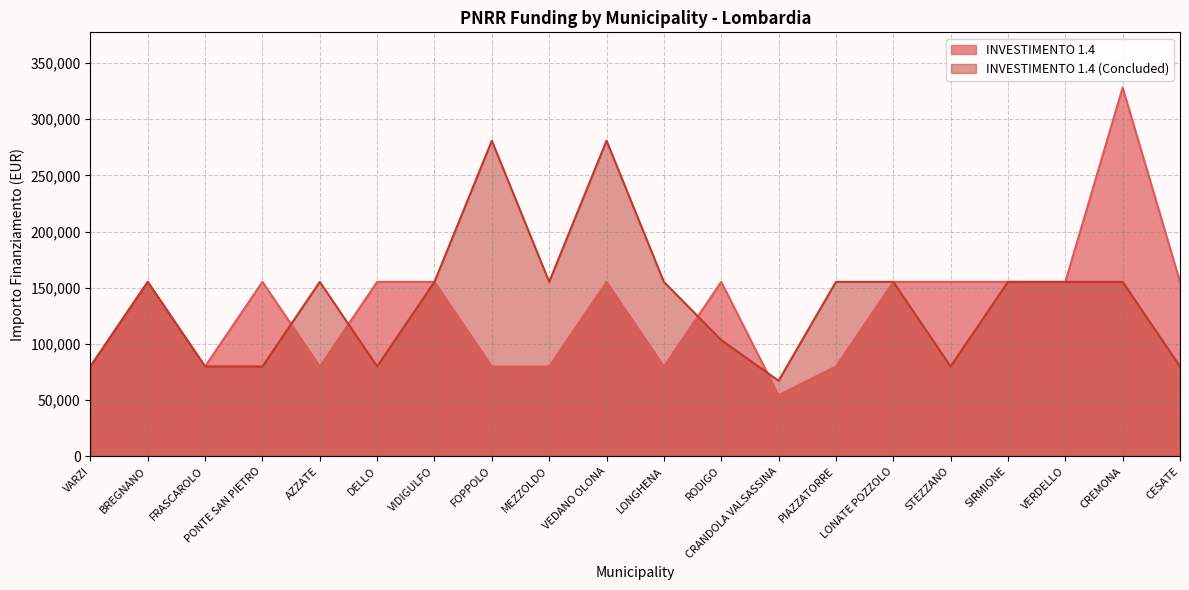

Reading right to left, extract all data points from this chart.

INVESTIMENTO 1.4: CESATE=155234	CREMONA=328160	VERDELLO=155234	SIRMIONE=155234	STEZZANO=155234	LONATE POZZOLO=155234	PIAZZATORRE=79922	CRANDOLA VALSASSINA=54412	RODIGO=155234	LONGHENA=79922	VEDANO OLONA=155234	MEZZOLDO=79922	FOPPOLO=79922	VIDIGULFO=155234	DELLO=155234	AZZATE=79922	PONTE SAN PIETRO=155234	FRASCAROLO=79922	BREGNANO=155234	VARZI=79922
INVESTIMENTO 1.4 (Concluded): CESATE=79922	CREMONA=155234	VERDELLO=155234	SIRMIONE=155234	STEZZANO=79922	LONATE POZZOLO=155234	PIAZZATORRE=155234	CRANDOLA VALSASSINA=67167	RODIGO=103444	LONGHENA=155234	VEDANO OLONA=280932	MEZZOLDO=155234	FOPPOLO=280932	VIDIGULFO=155234	DELLO=79922	AZZATE=155234	PONTE SAN PIETRO=79922	FRASCAROLO=79922	BREGNANO=155234	VARZI=79922